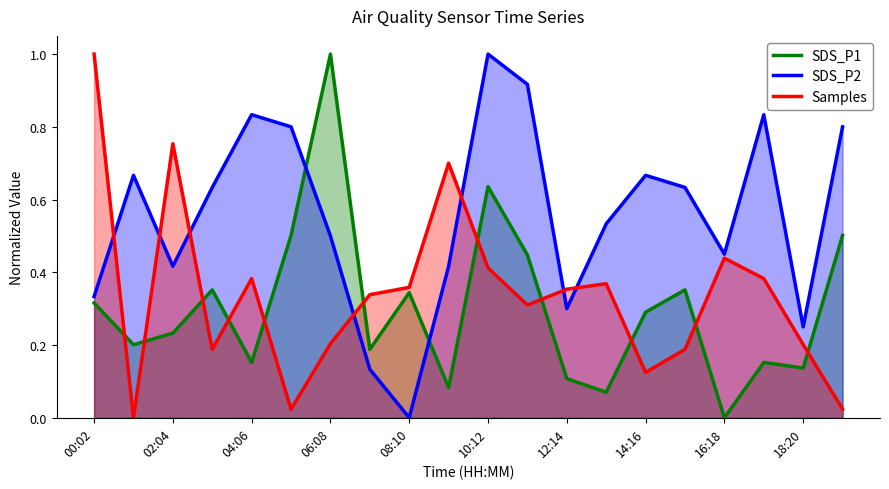

How many lines are shown in the chart?

3